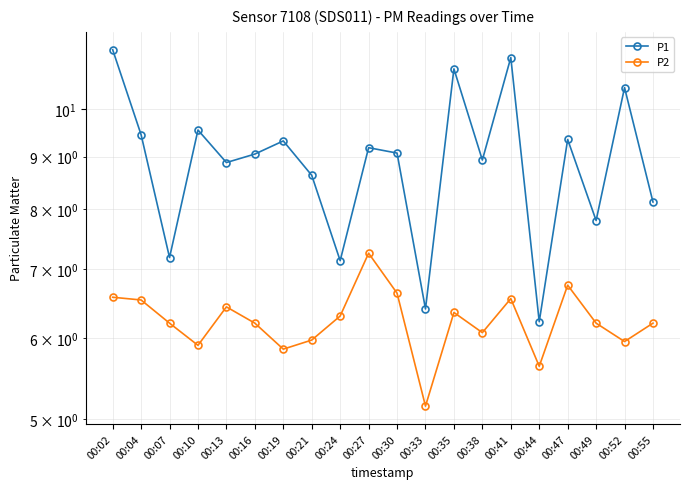

At how many categories does at least one series exceed 7?

18